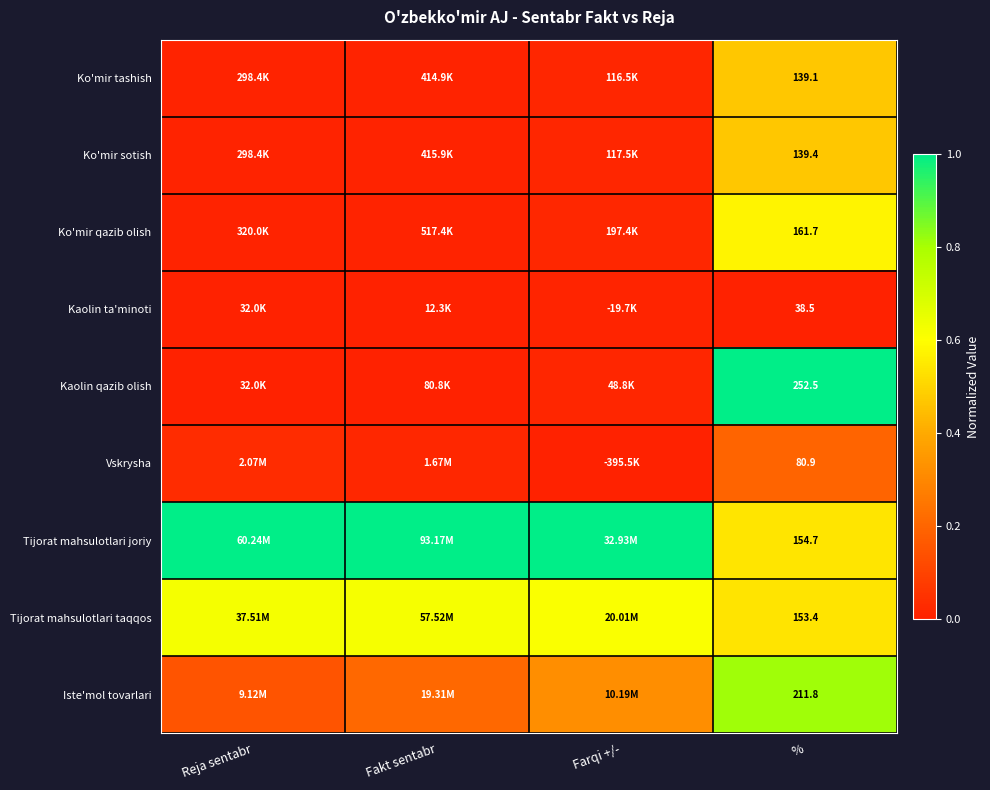

Read the Tijorat mahsulotlari joriy value at Farqi +/-.

1.0